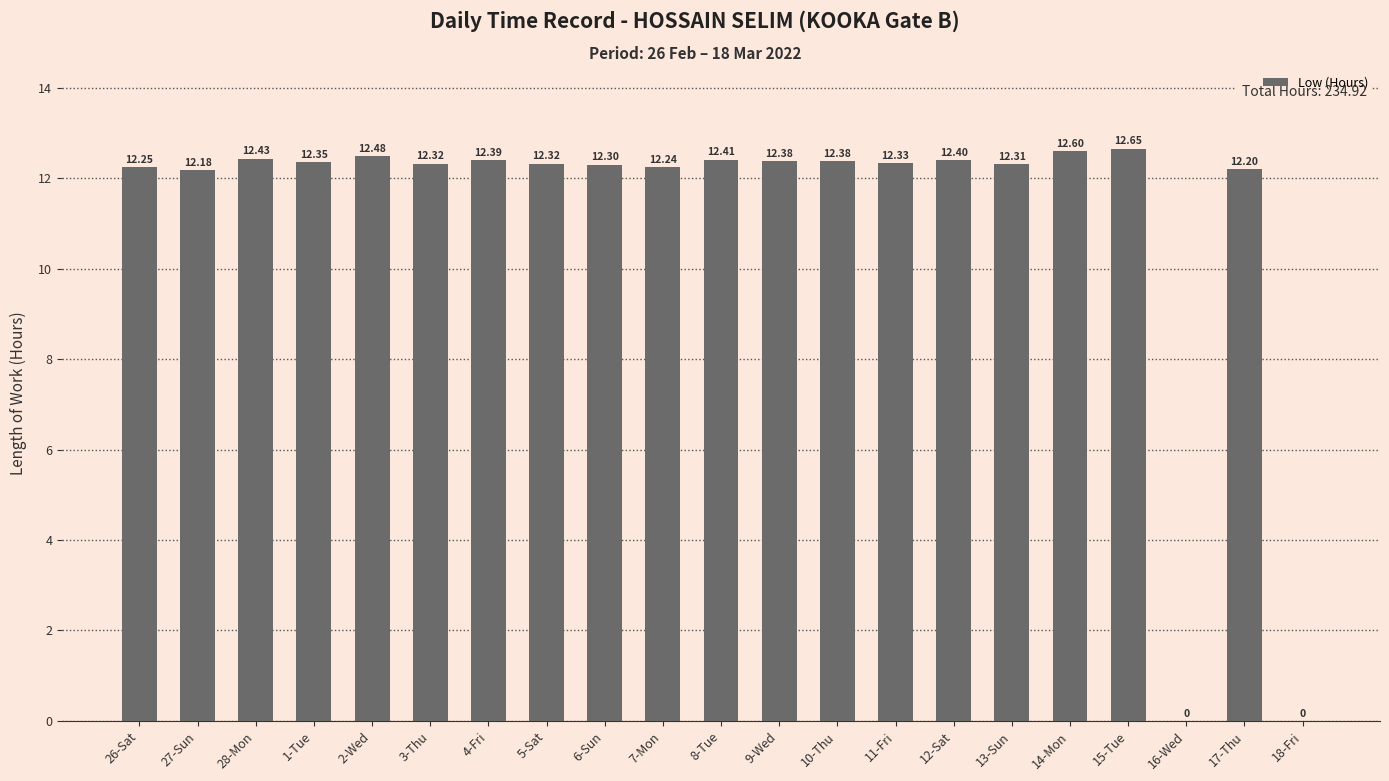

Are the bars horizontal?

No